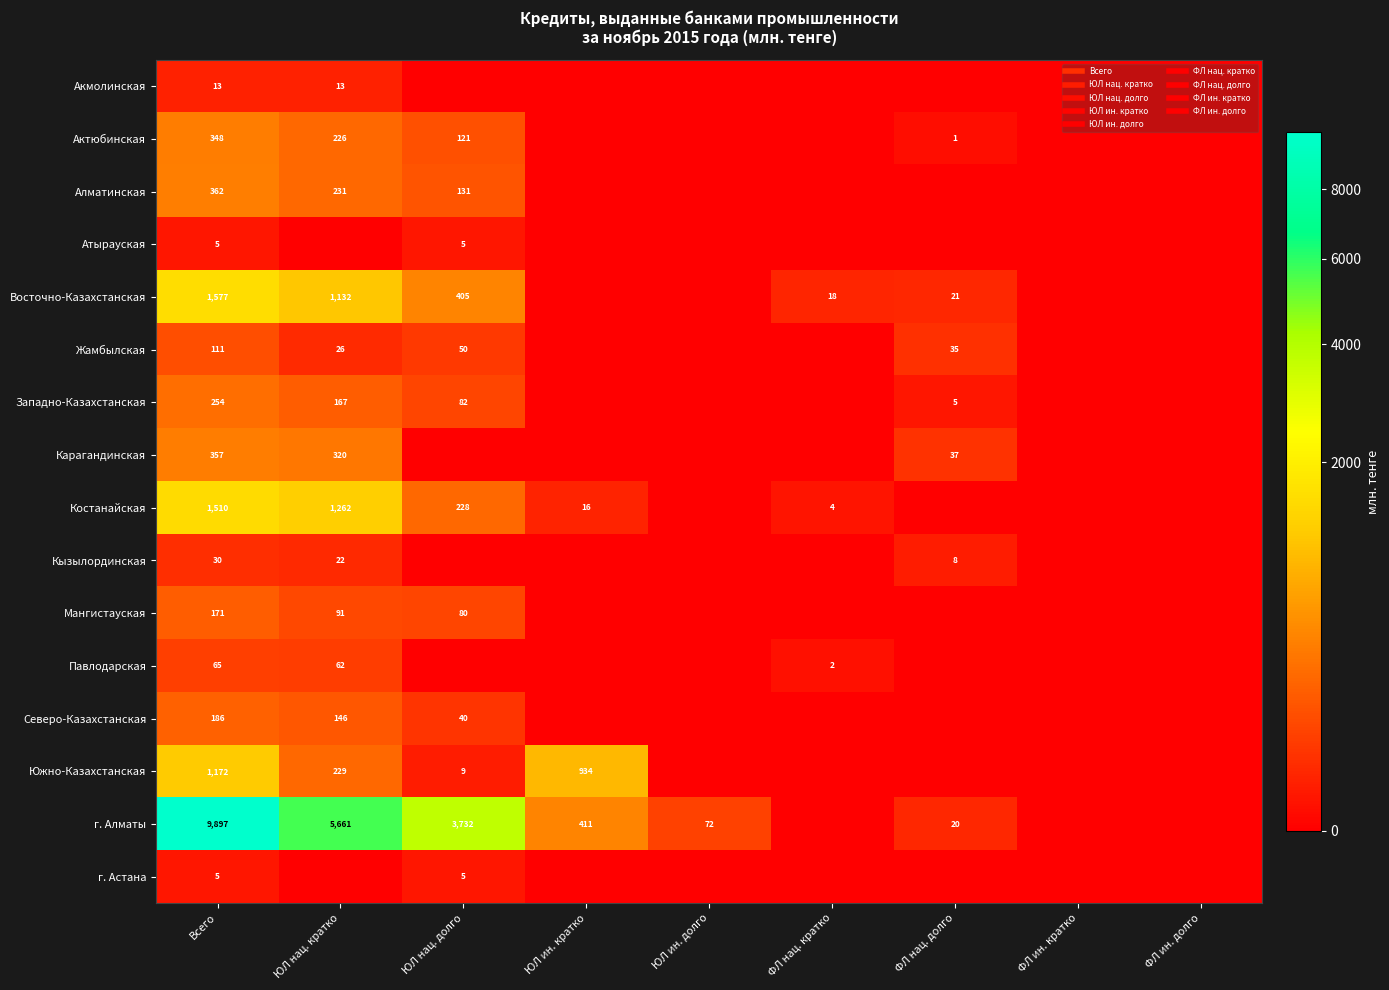

What is the difference between the highest and lowest values at ЮЛ ин. долго?

71.7